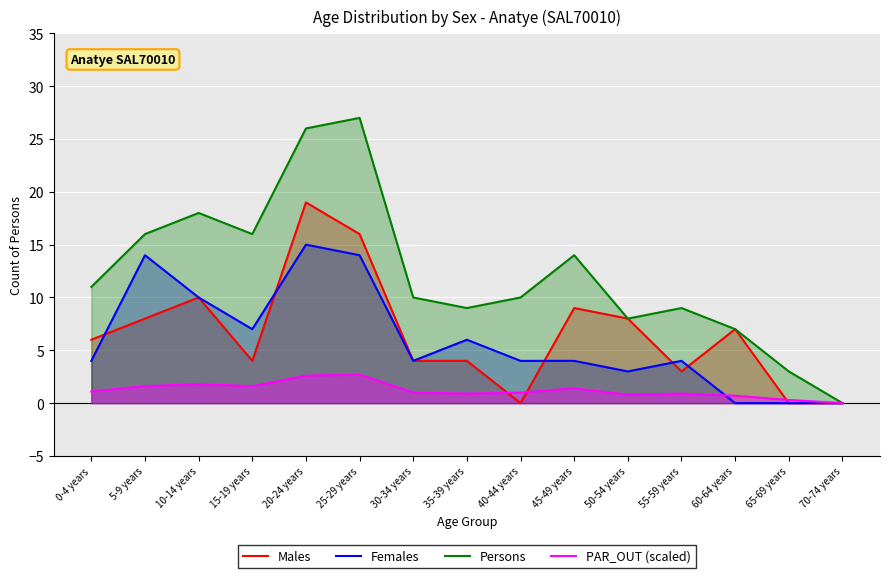

At which category is the sum across all series the highest?

20-24 years